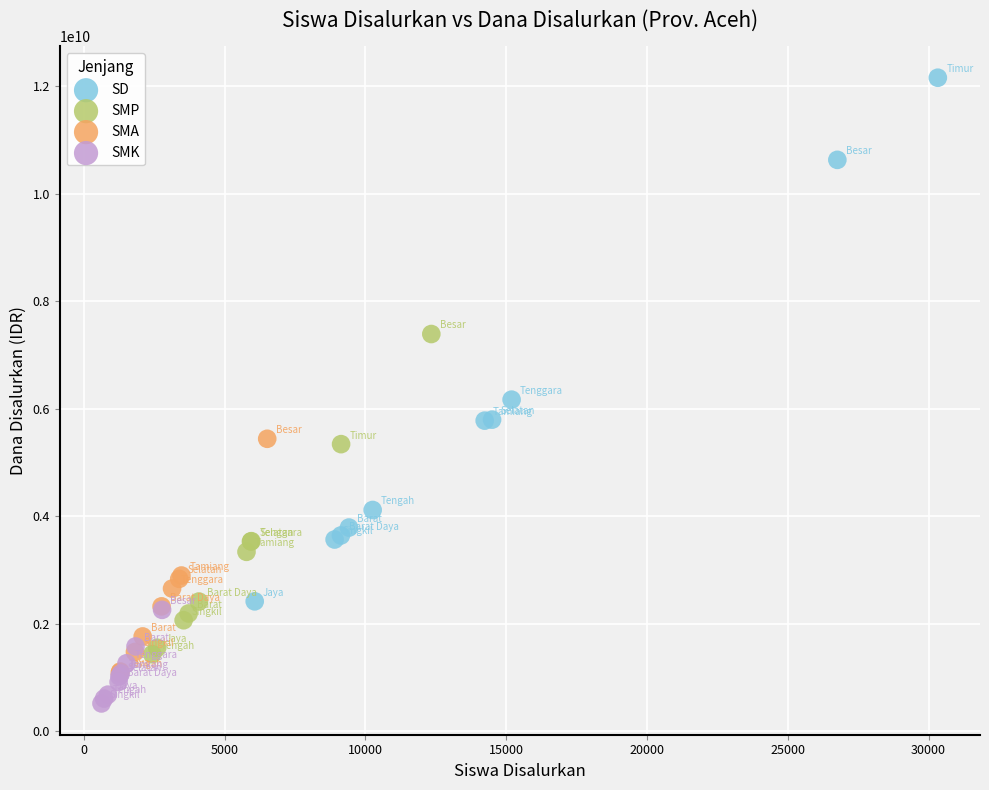

Which series reaches the maximum Y coordinate?

SD